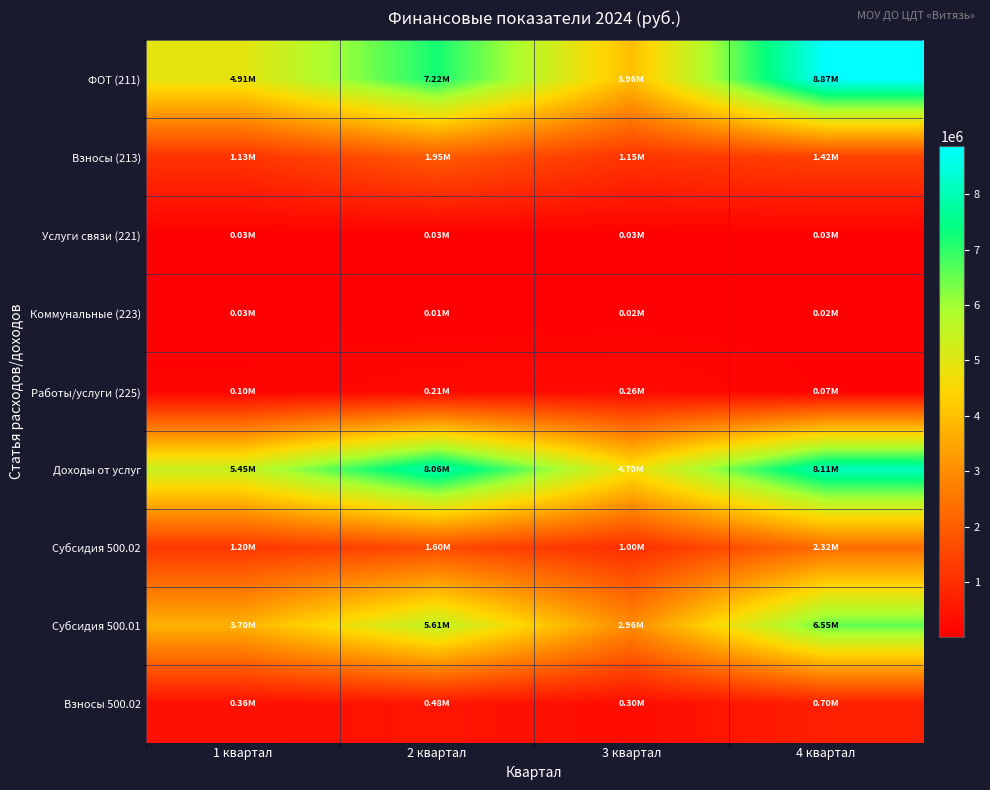

What is the spread (max minus min) of values at 1 квартал?

5416911.2